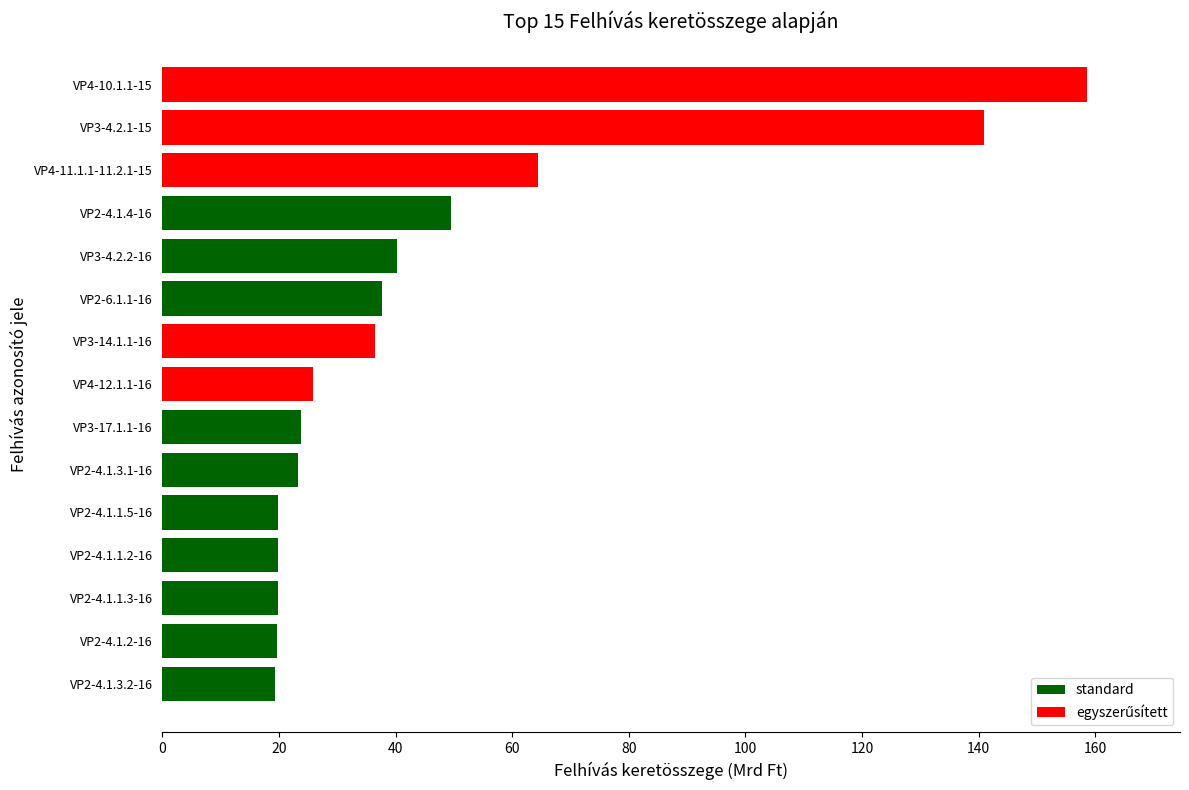

At which category does the chart reach its peak across all series?

VP4-10.1.1-15